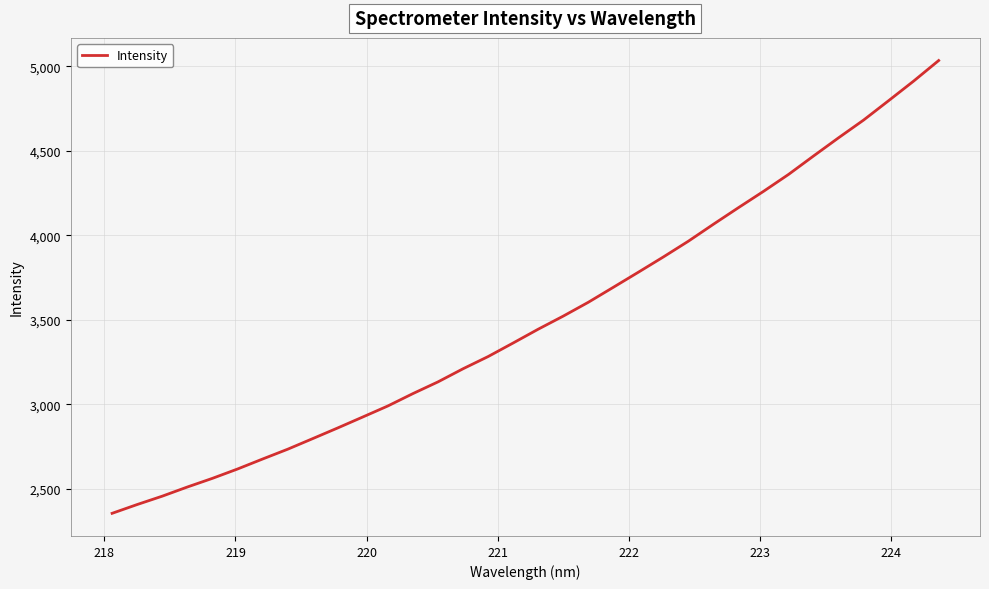

How many series are shown in this chart?

1